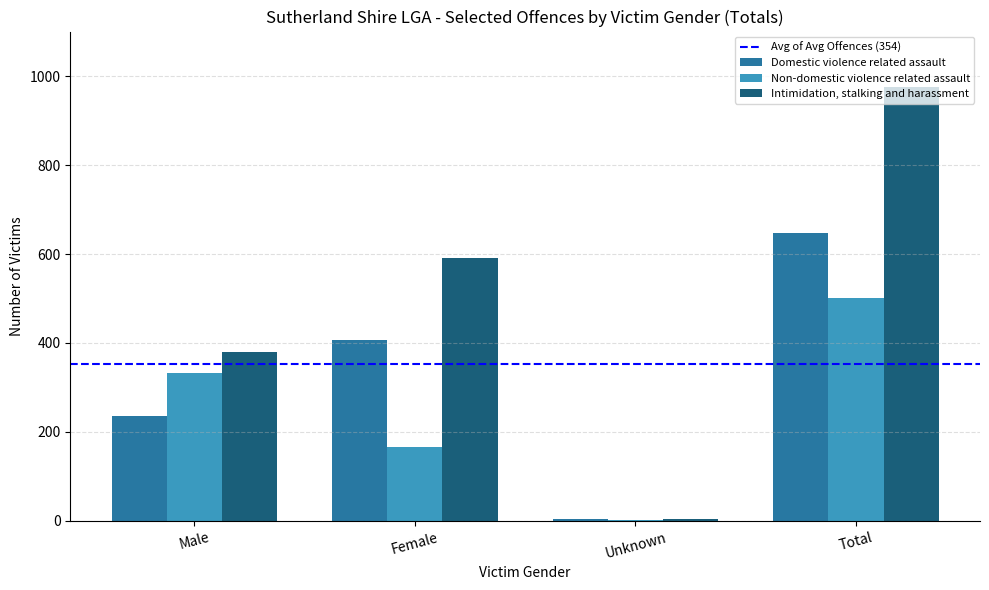

What is the sum of all Non-domestic violence related assault values?

1002